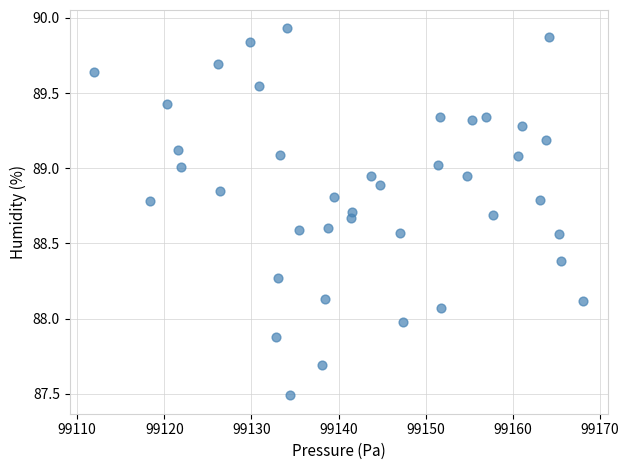

What is the range of X values (max minus min)?

56.1